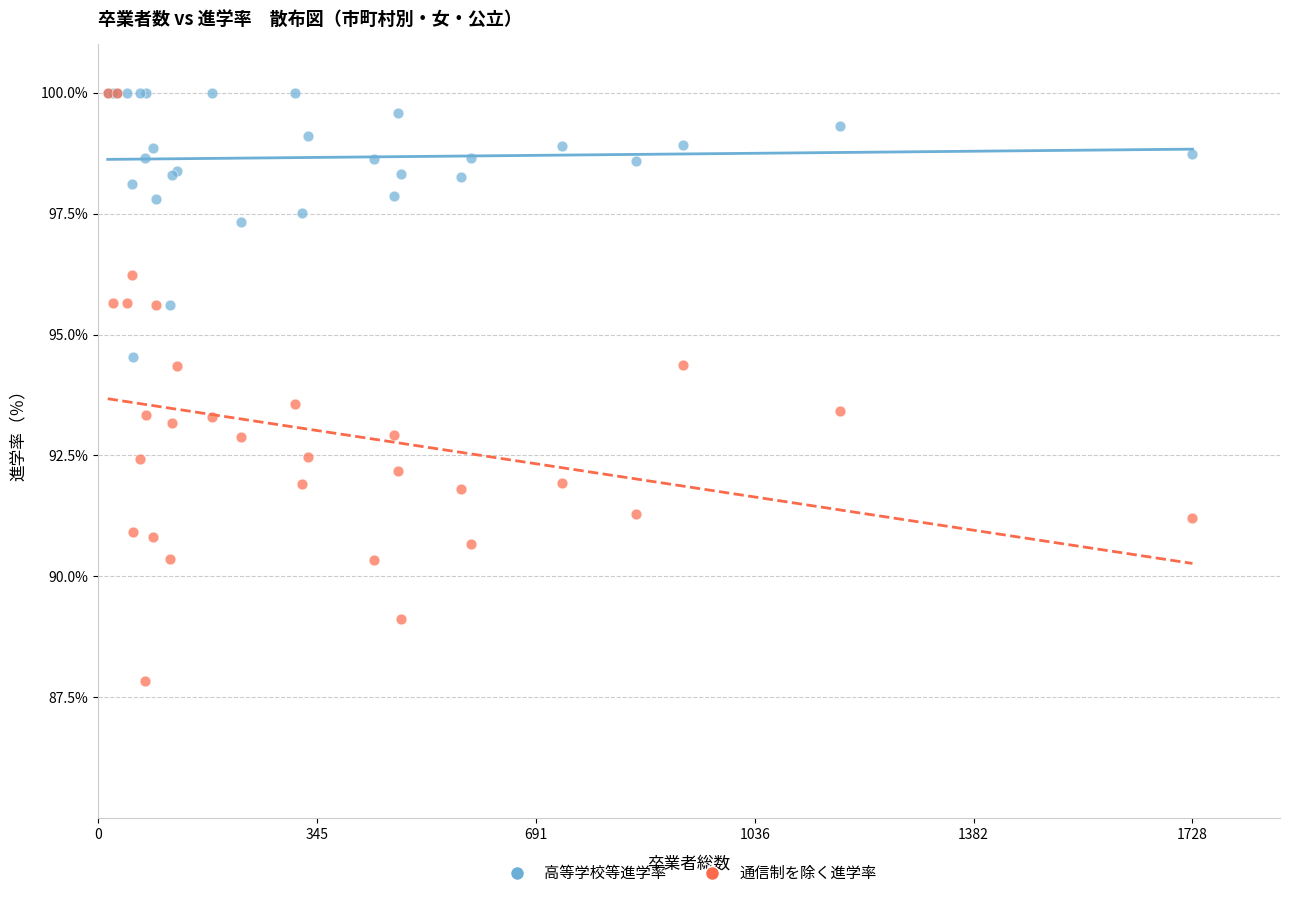

In the 高等学校等進学率 series, what Y value is closest to 97?

97.3